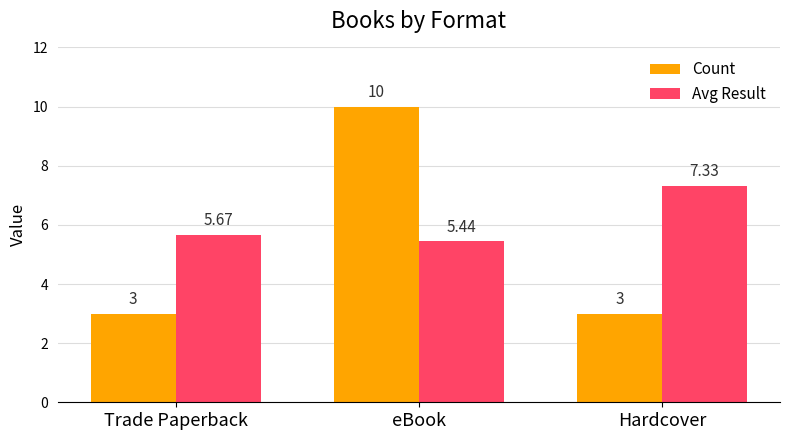

What is the difference between the maximum and minimum values in the Avg Result series?

1.9